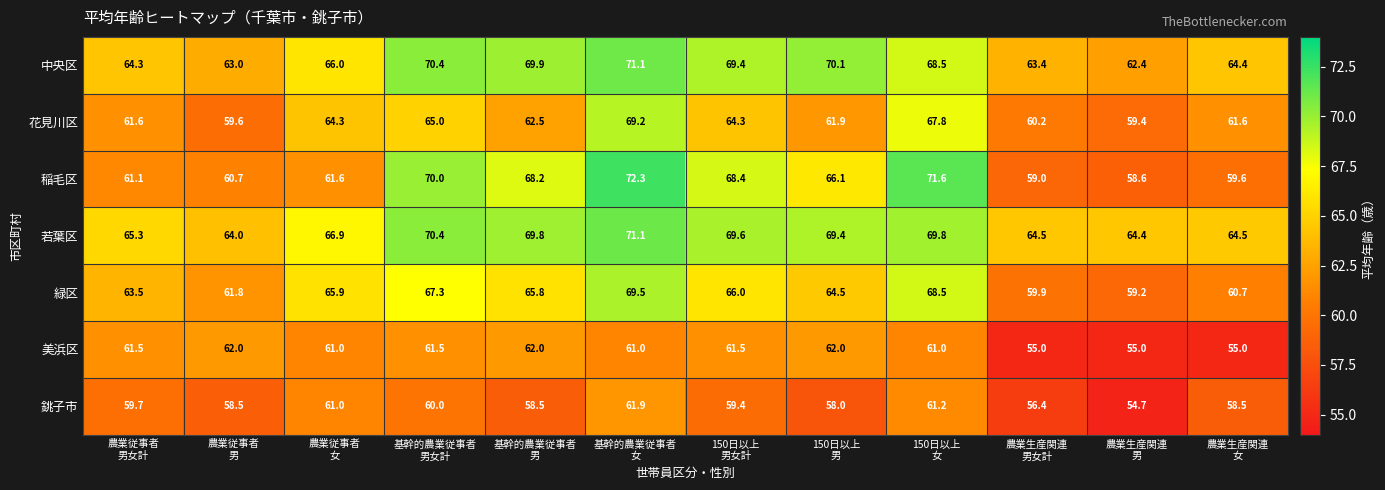

Rank the series at 農業生産関連
女 from highest to lowest value.

若葉区, 中央区, 花見川区, 緑区, 稲毛区, 銚子市, 美浜区